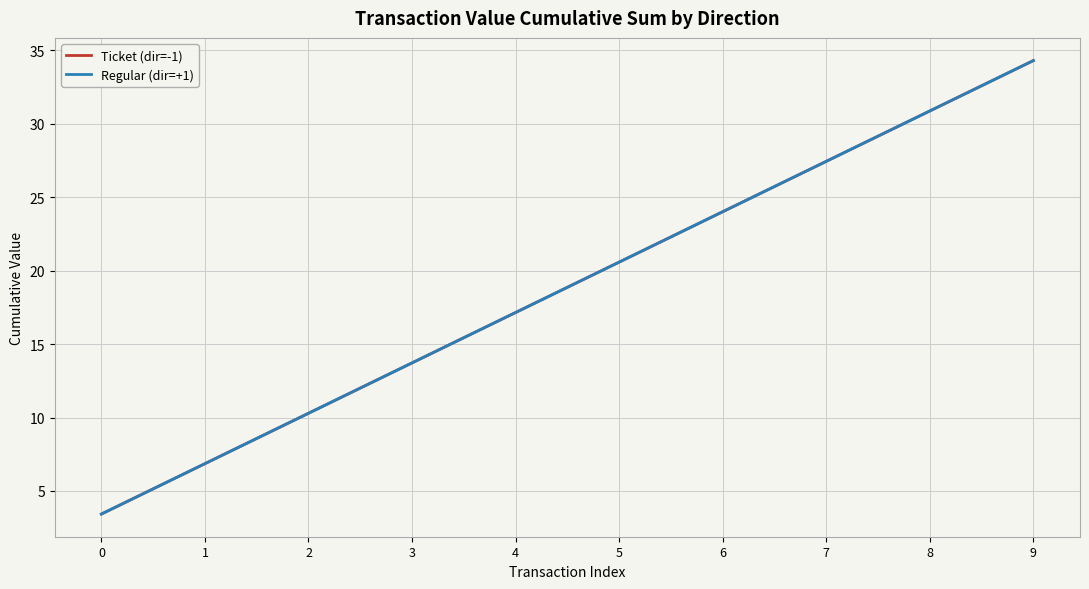

Is this an area chart (filled region under the line)?

No